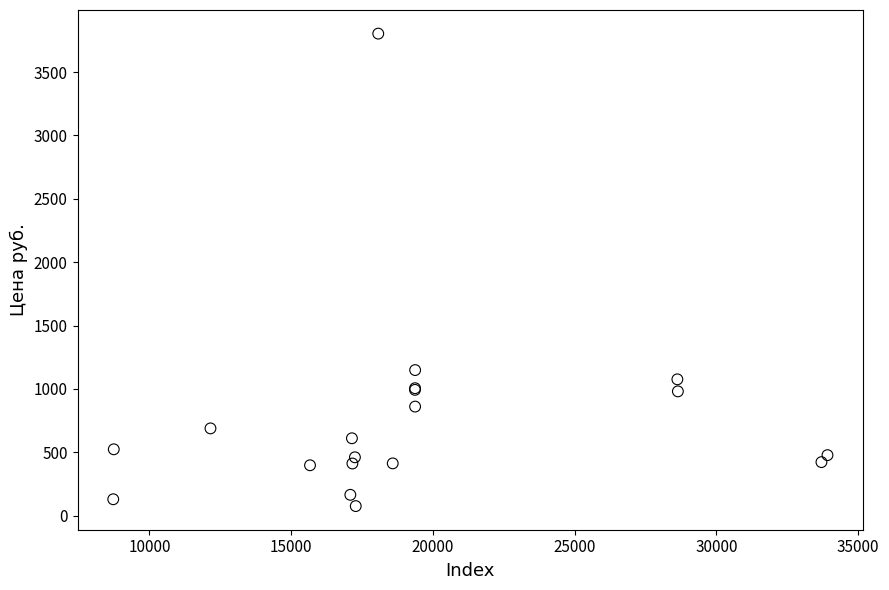

What Y value in the scatter plot is closest to 1939?

1149